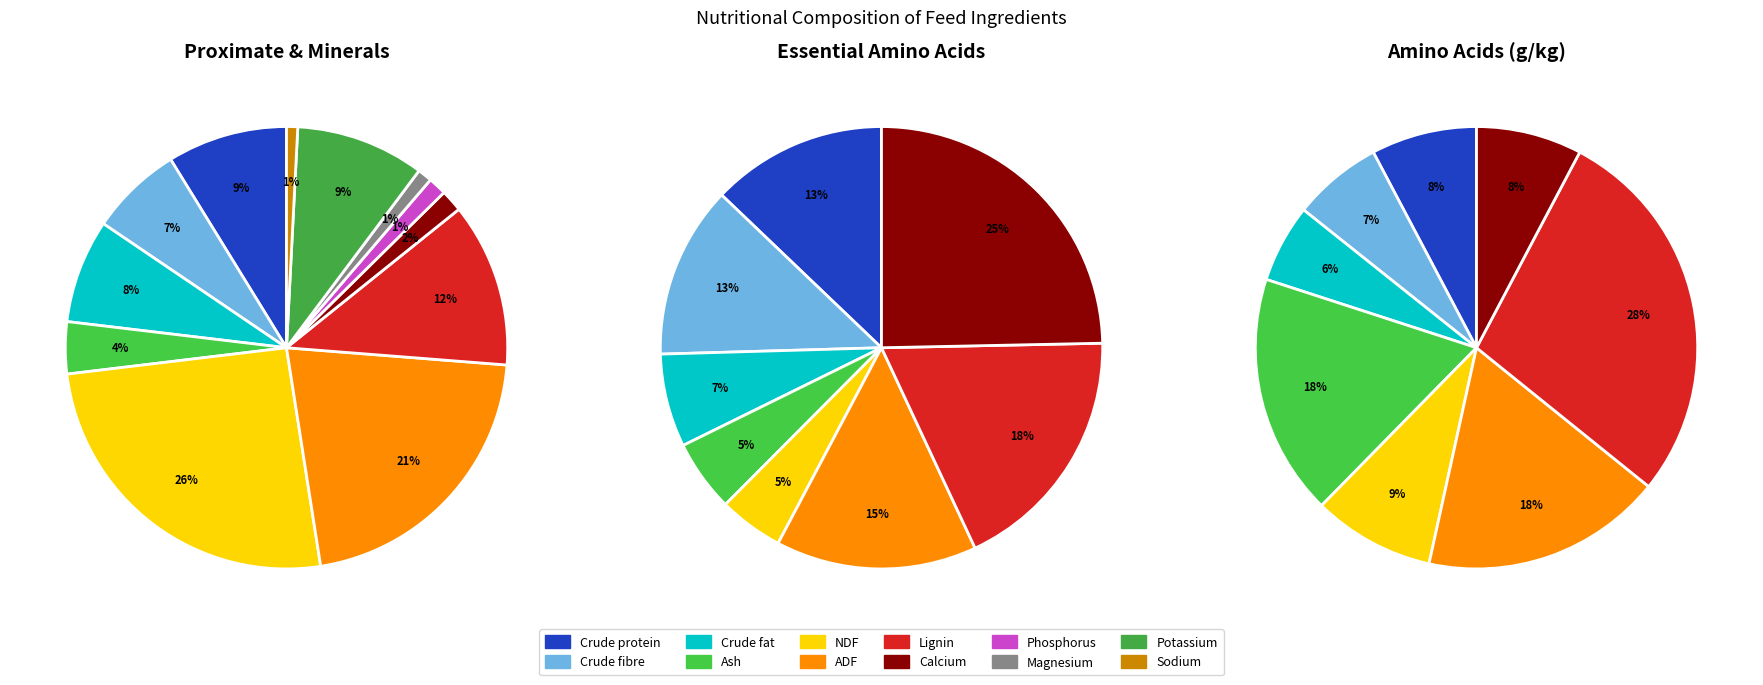

To the nearest percent, what is the combined percentage of Ash and Crude protein?

13%